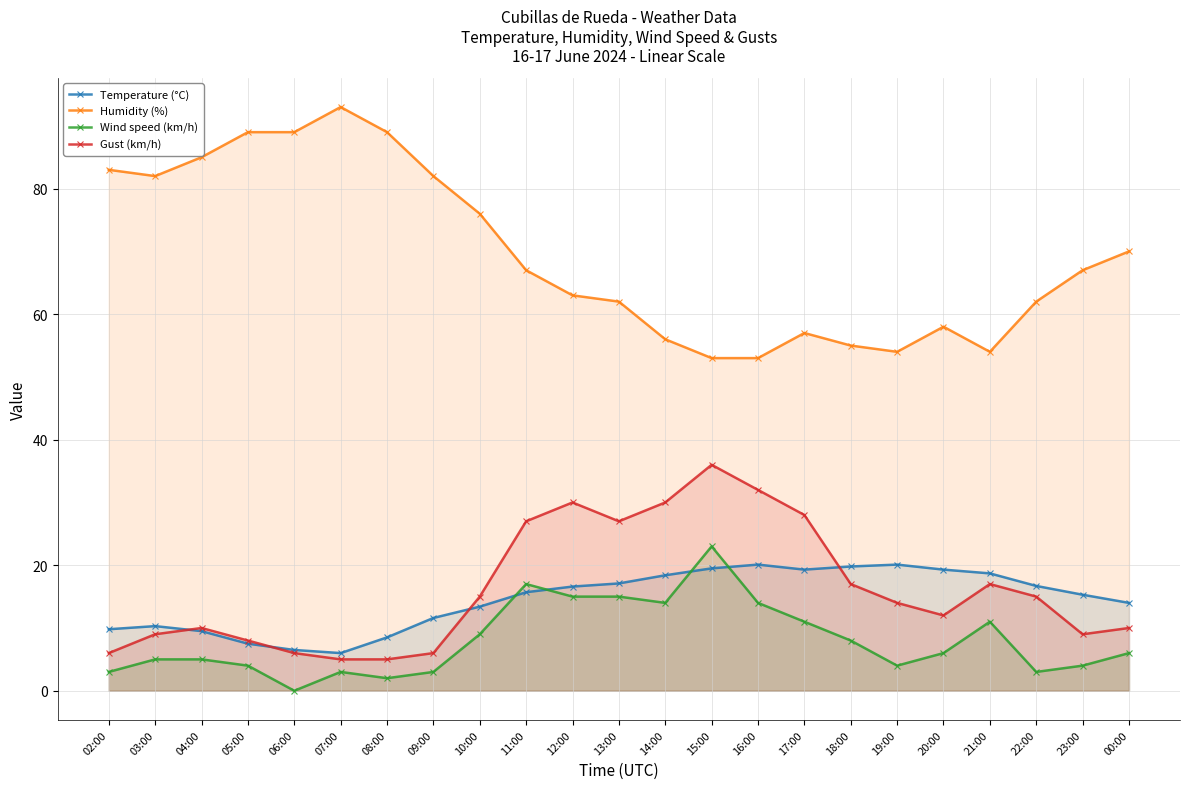

True or false: Humidity (%) and Temperature (°C) cross at least once.

False